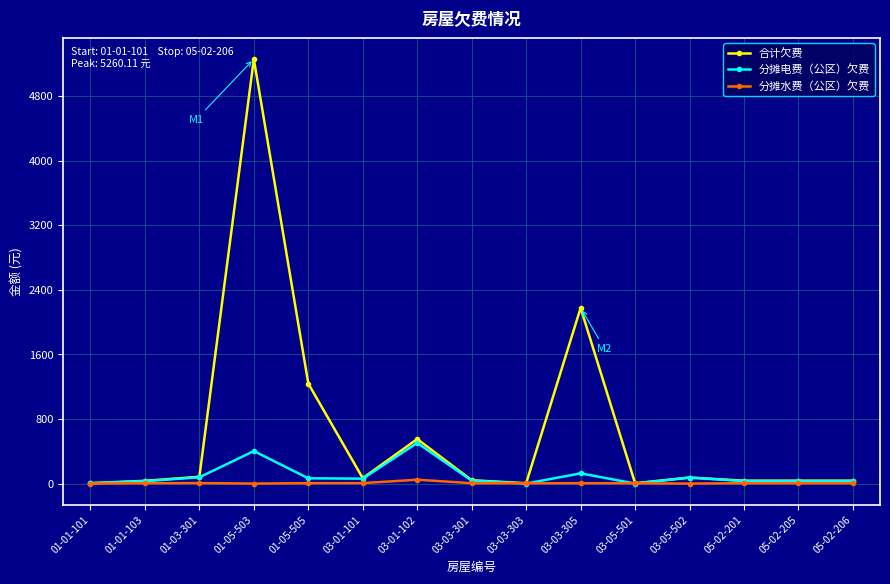

Where is the first local maximum for 合计欠费?

01-05-503